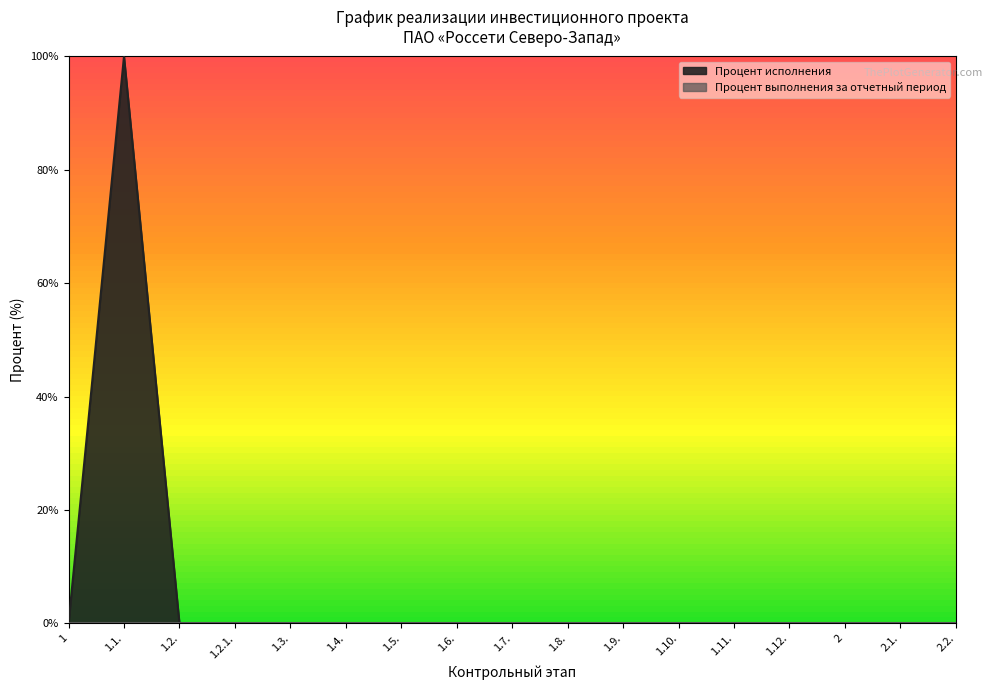

Is it true that the value at 2.1. is 0?

True